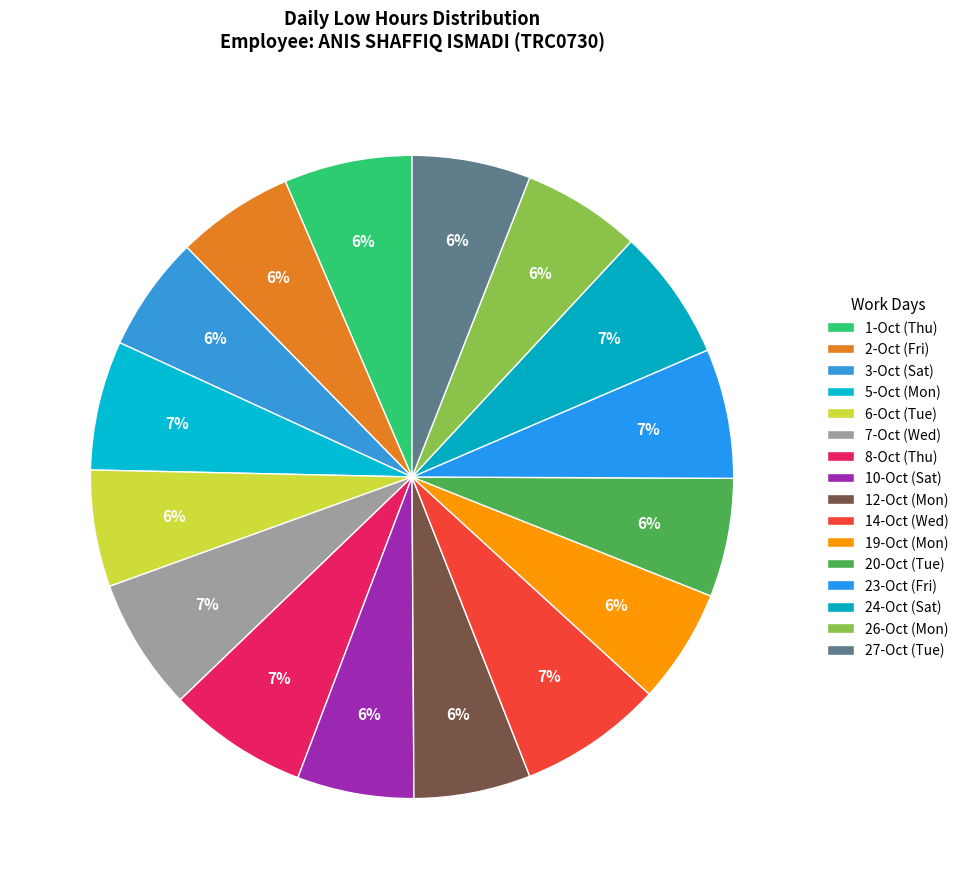

How many slices are in this pie chart?

16